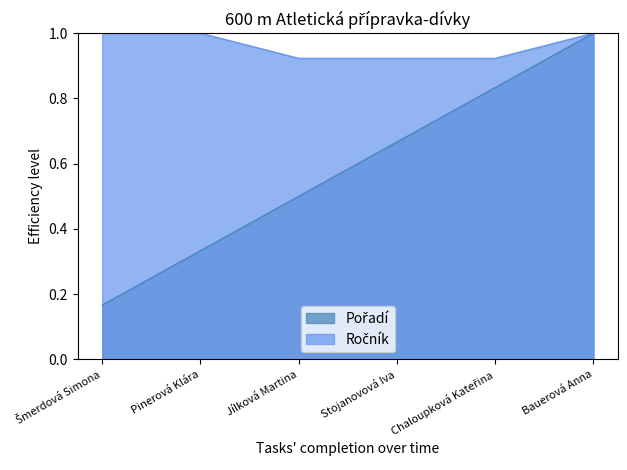

What is the greatest value displayed?

1.0